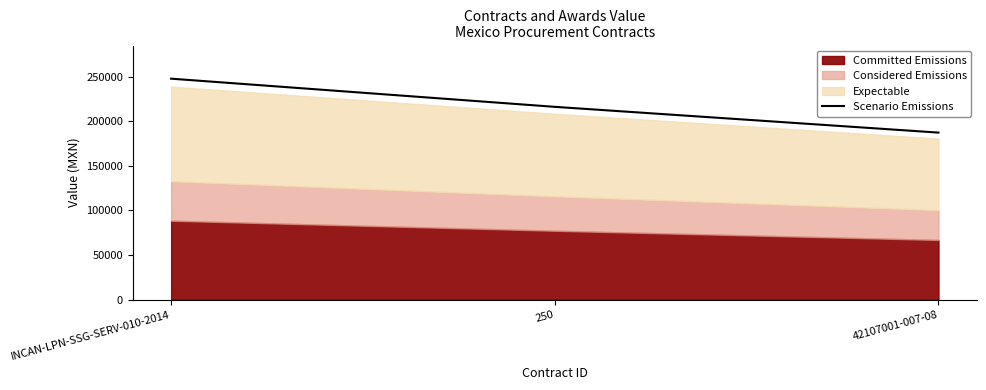

Rank the categories by value from highest to lowest.

INCAN-LPN-SSG-SERV-010-2014, 250, 42107001-007-08